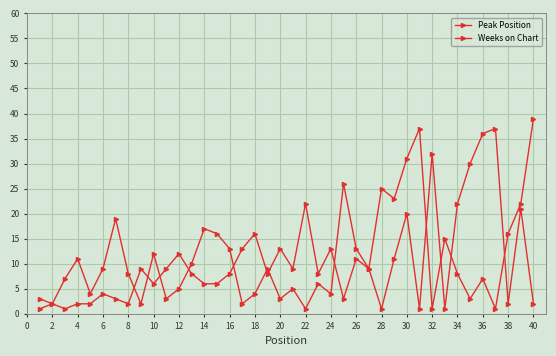

In Weeks on Chart, how many points are higher than both neighbors (excluding endpoints)?

12